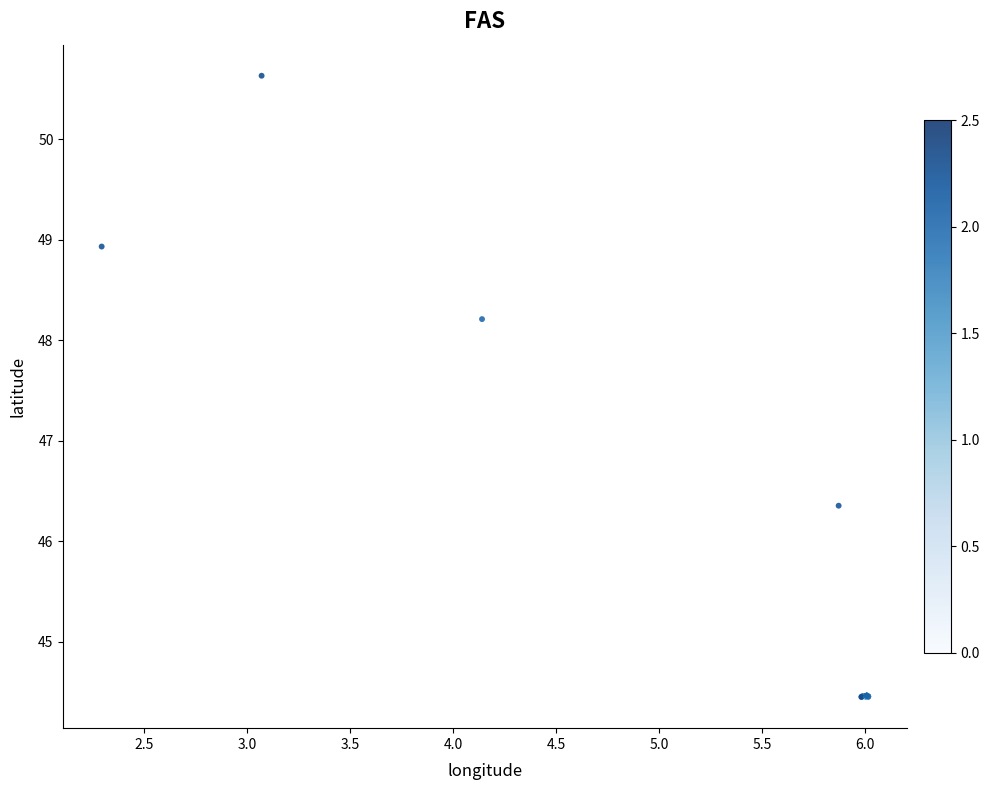

What Y value in the scatter plot is closest to 47?

46.4